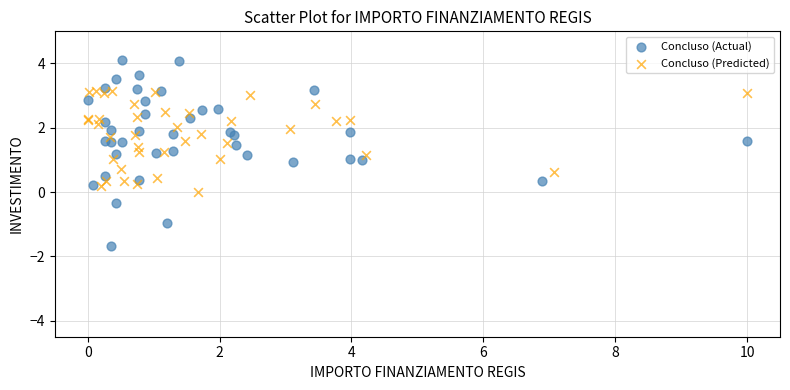

Which series reaches the maximum Y coordinate?

Concluso (Actual)